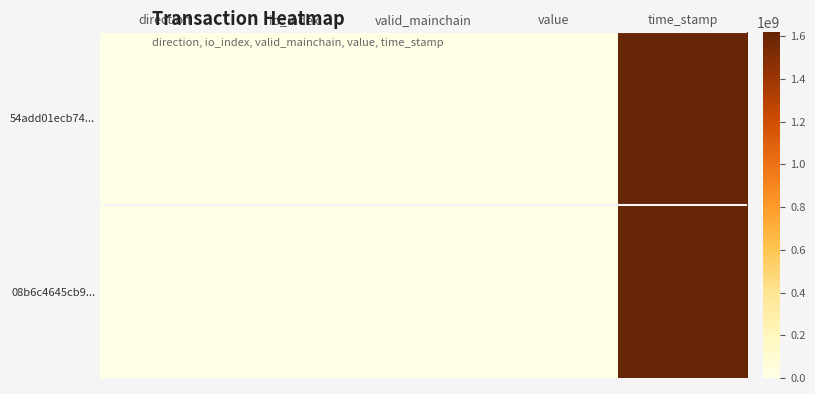

Reading right to left, extract all data points from this chart.

54add01ecb74...: time_stamp=1620708938.0	value=0.2	valid_mainchain=1.0	io_index=210.0	direction=-1.0
08b6c4645cb9...: time_stamp=1620533285.0	value=0.2	valid_mainchain=1.0	io_index=15.0	direction=1.0